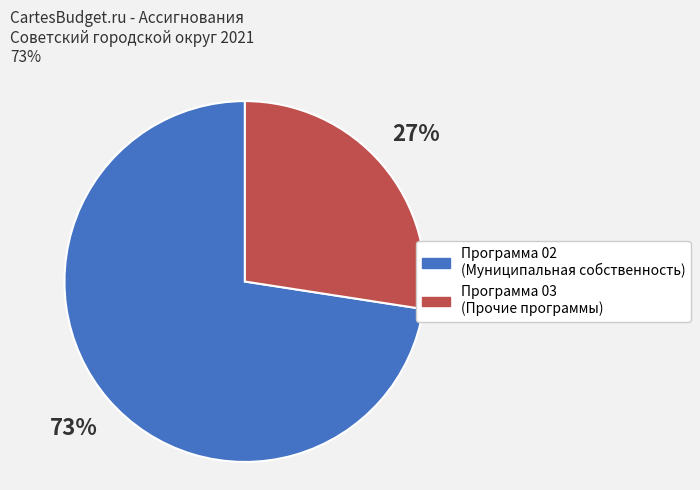

What percentage is the Программа 02 (Муниципальная собственность) slice, to the nearest percent?

73%